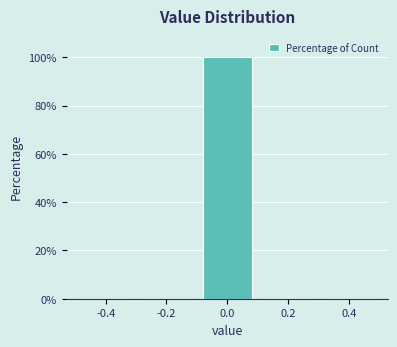

Over which range of the x-axis is the bar tallest?

-0.1 to 0.1